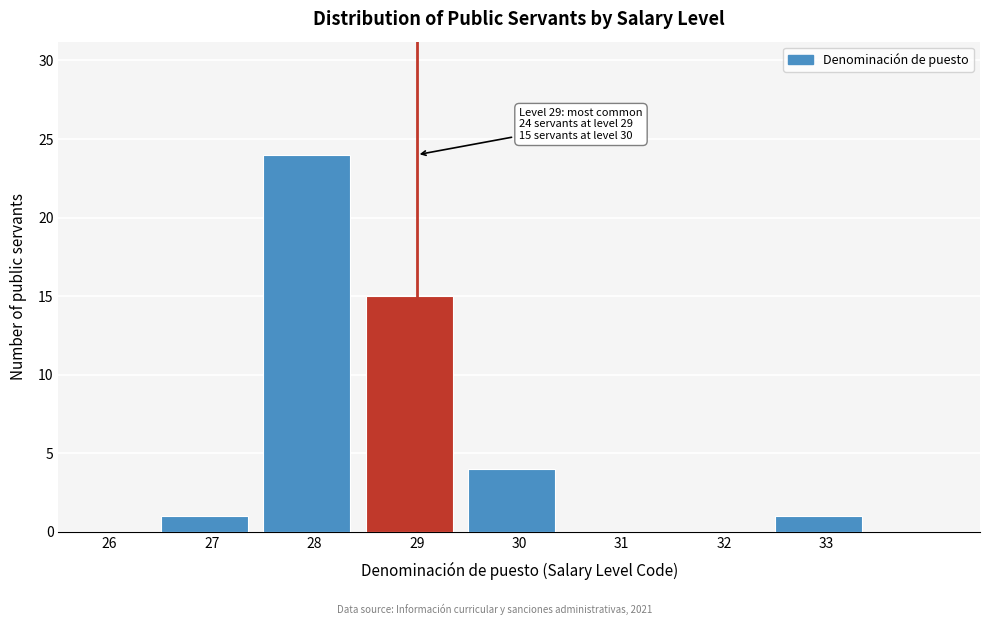

Reading left to right, transcribe all the data shown in this chart.

26=0	27=1	28=24	29=15	30=4	31=0	32=0	33=1